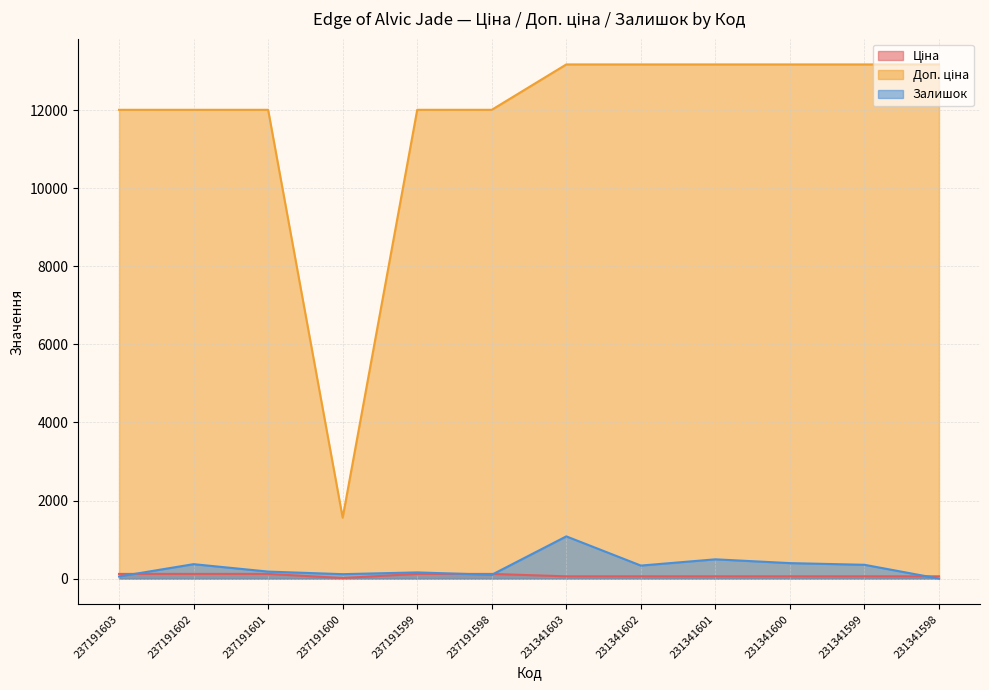

How many lines are shown in the chart?

3